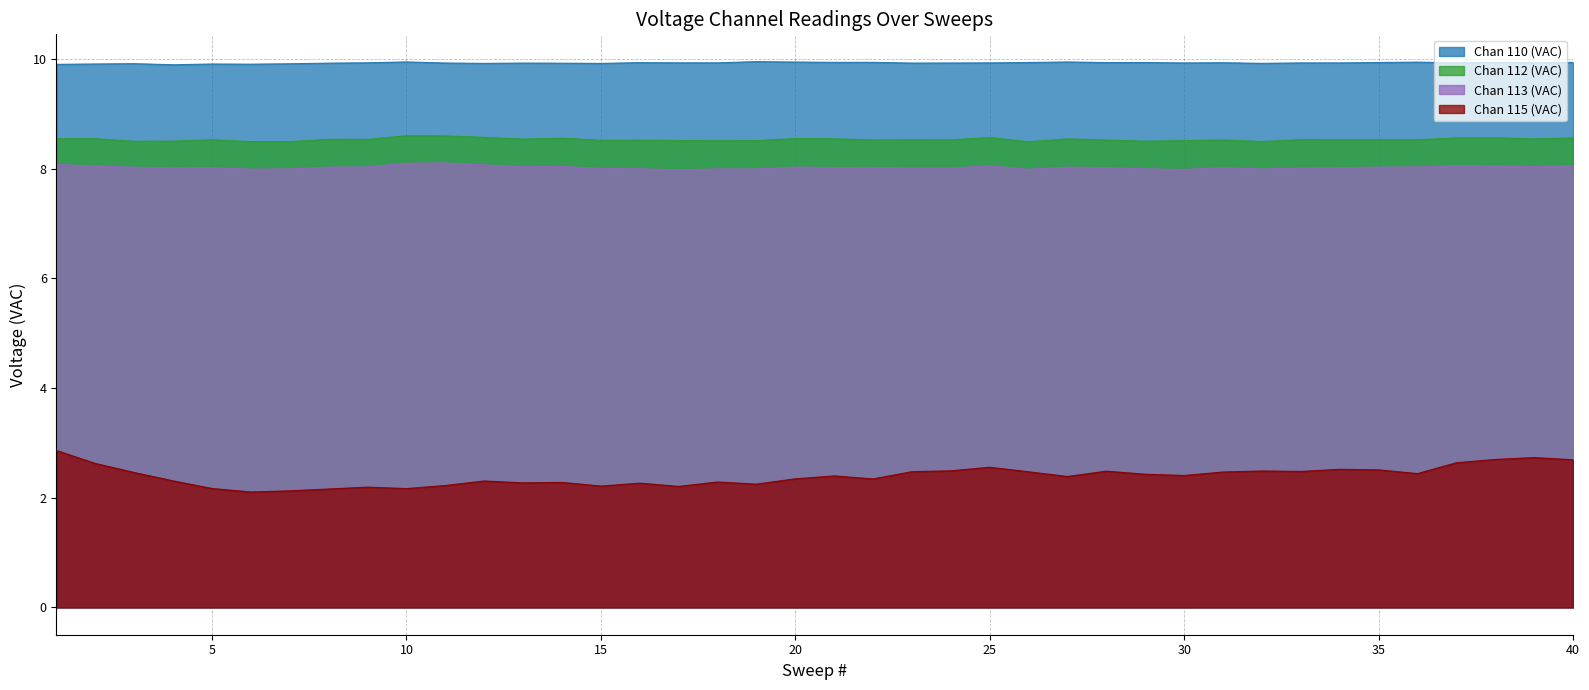

In Chan 110 (VAC), how many points are higher than both neighbors (excluding endpoints)?

12